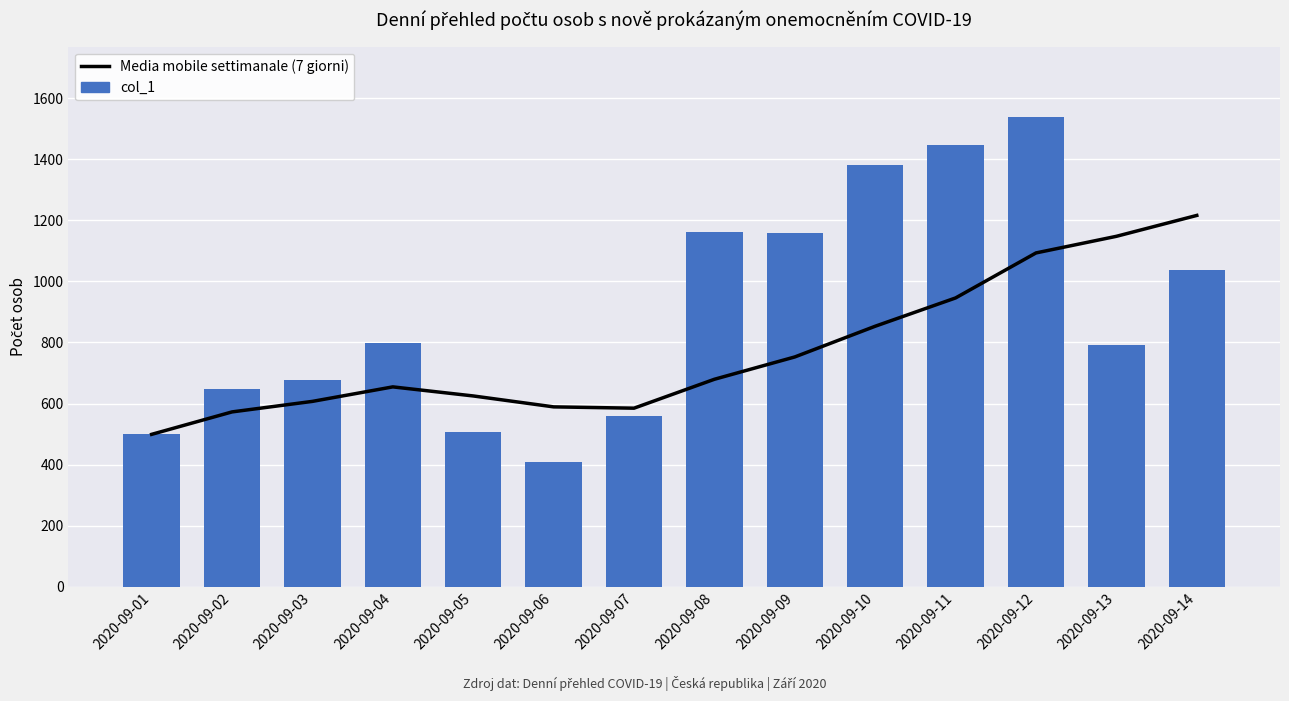

What is the sum of all col_1 values?

12606.0